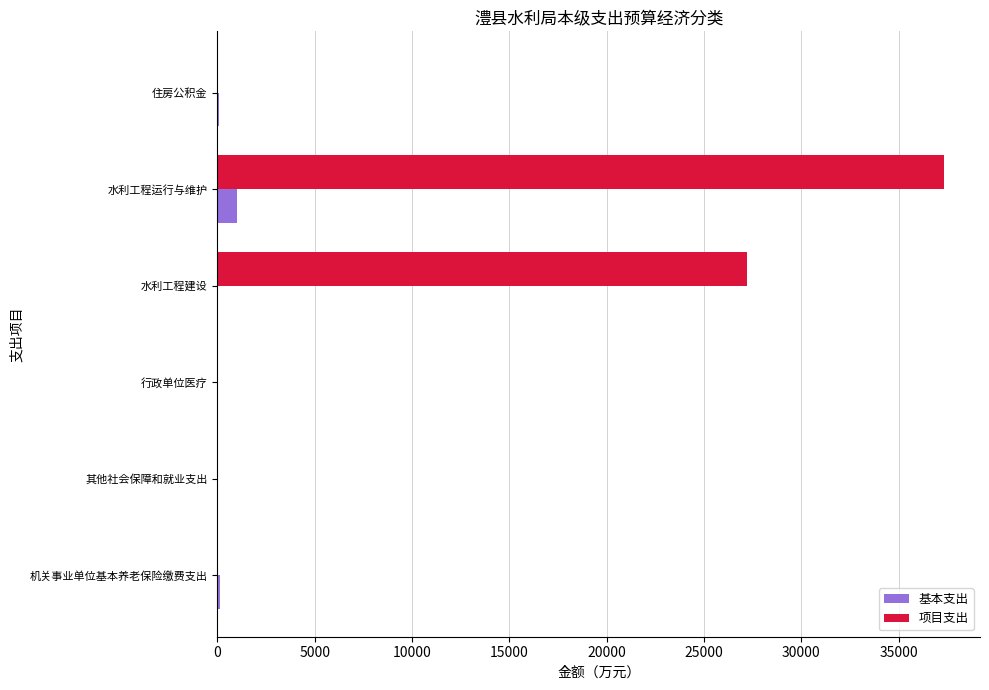

Which series has the largest total across all categories?

项目支出